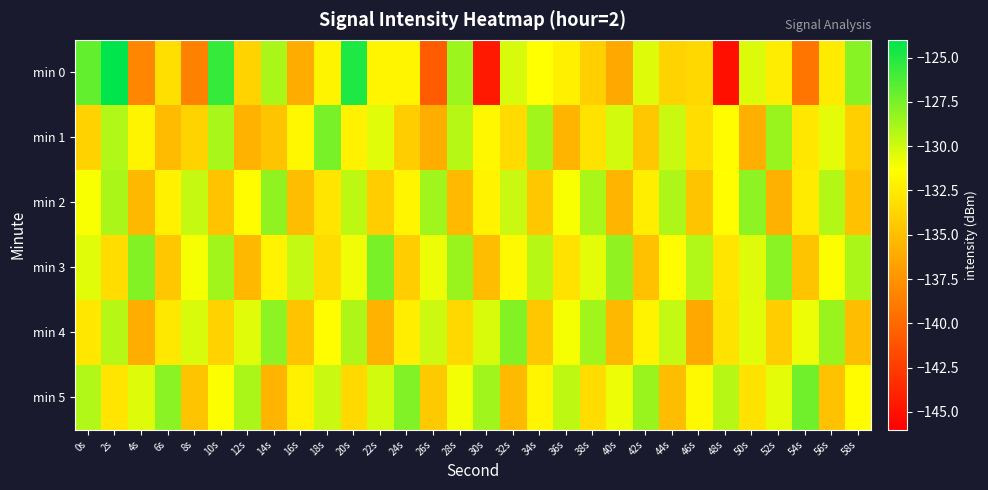

List the series in order of their peak value, highest first.

min 0, min 5, min 1, min 3, min 4, min 2